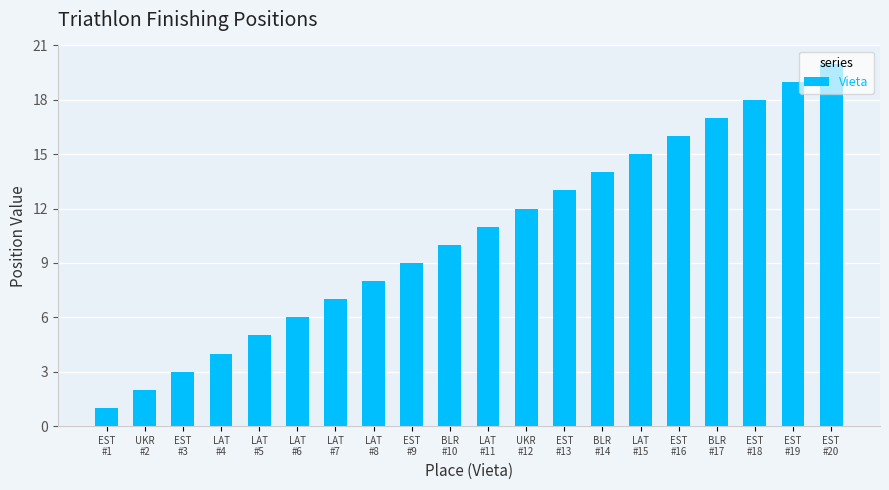

Rank the categories by value from highest to lowest.

EST
#20, EST
#19, EST
#18, BLR
#17, EST
#16, LAT
#15, BLR
#14, EST
#13, UKR
#12, LAT
#11, BLR
#10, EST
#9, LAT
#8, LAT
#7, LAT
#6, LAT
#5, LAT
#4, EST
#3, UKR
#2, EST
#1